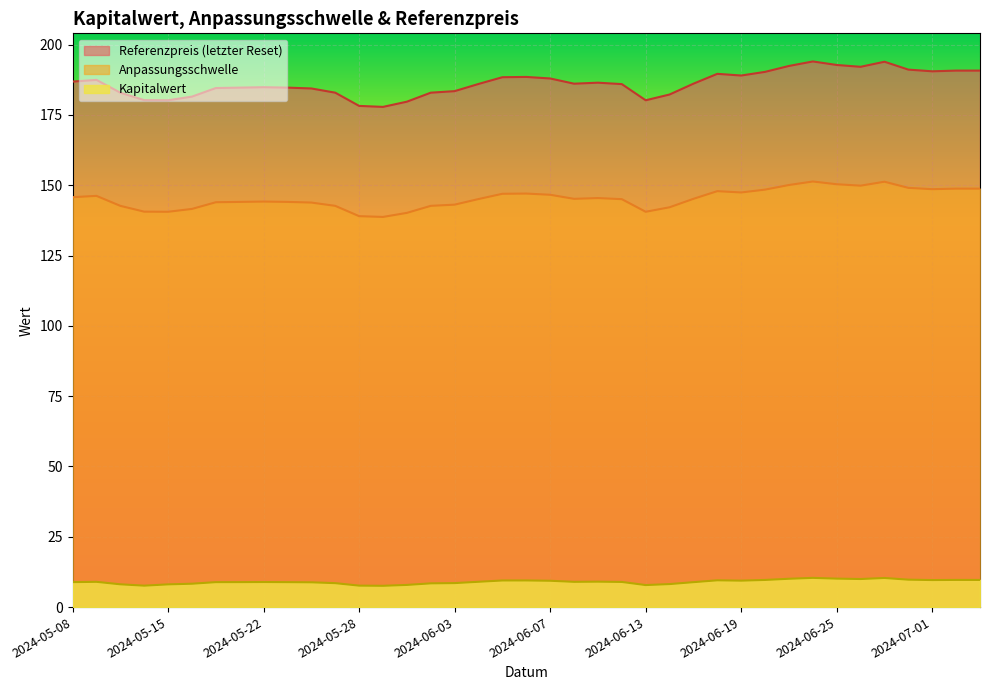

Which series has the largest range (max minus min)?

Referenzpreis (letzter Reset)